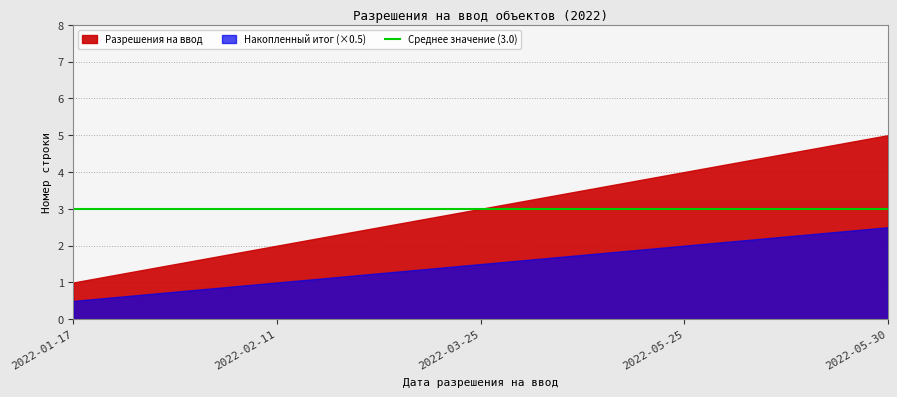

What position from the right is 2022-02-11?

4